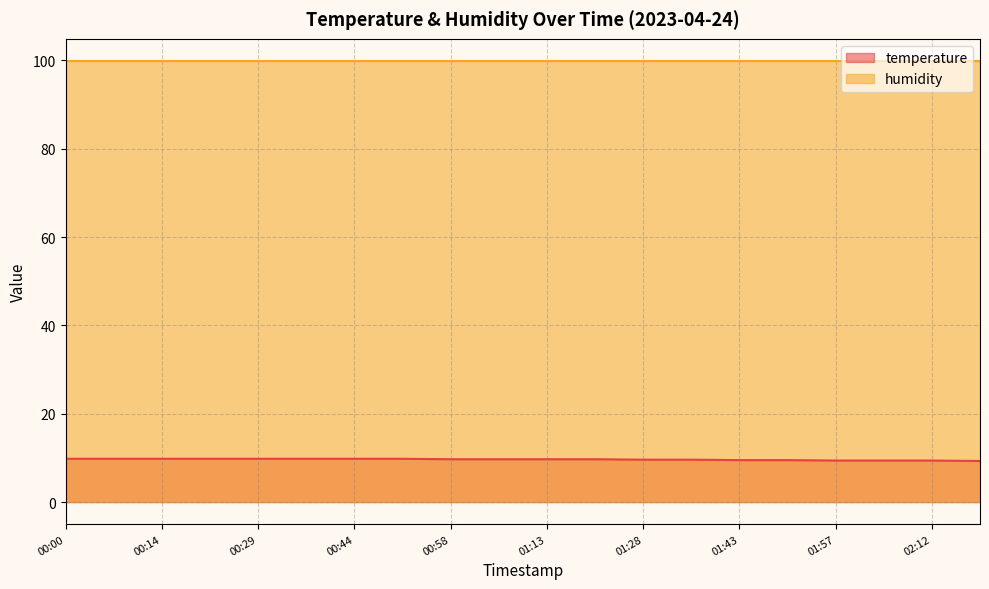

Reading right to left, what are all the values shown in this chart?

02:20=9.3	02:12=9.4	02:05=9.4	01:57=9.4	01:50=9.5	01:43=9.5	01:35=9.6	01:28=9.6	01:20=9.7	01:13=9.7	01:06=9.7	00:58=9.7	00:51=9.8	00:44=9.8	00:36=9.8	00:29=9.8	00:22=9.8	00:14=9.8	00:07=9.8	00:00=9.8